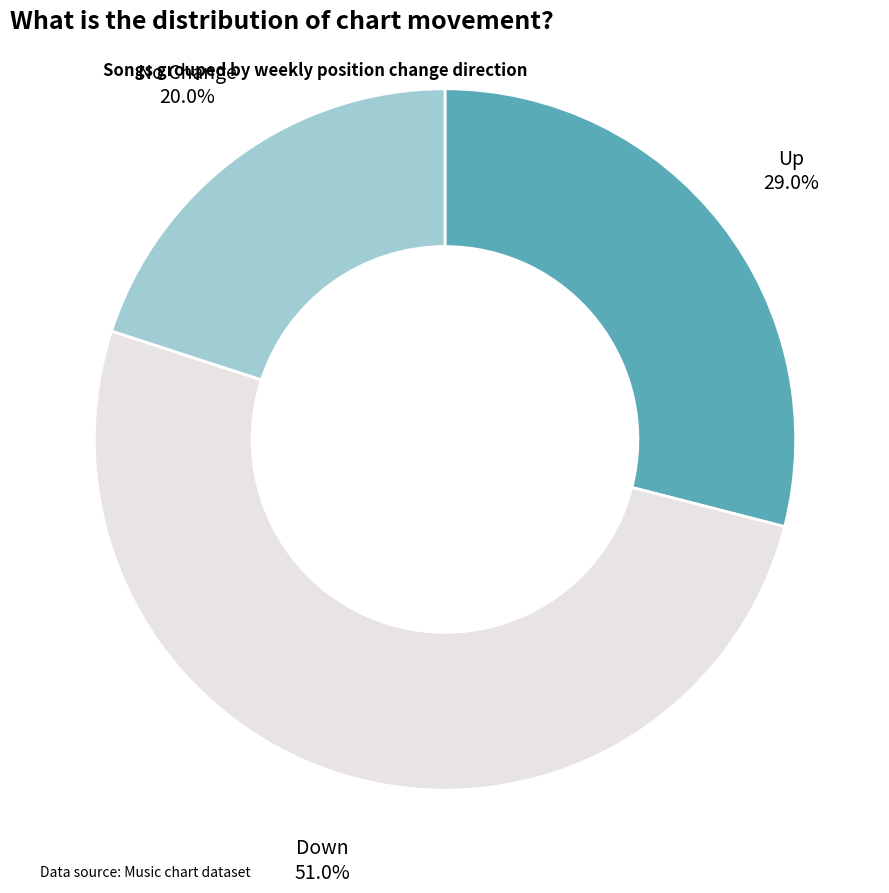

Which has a higher value, Down or No Change?

Down